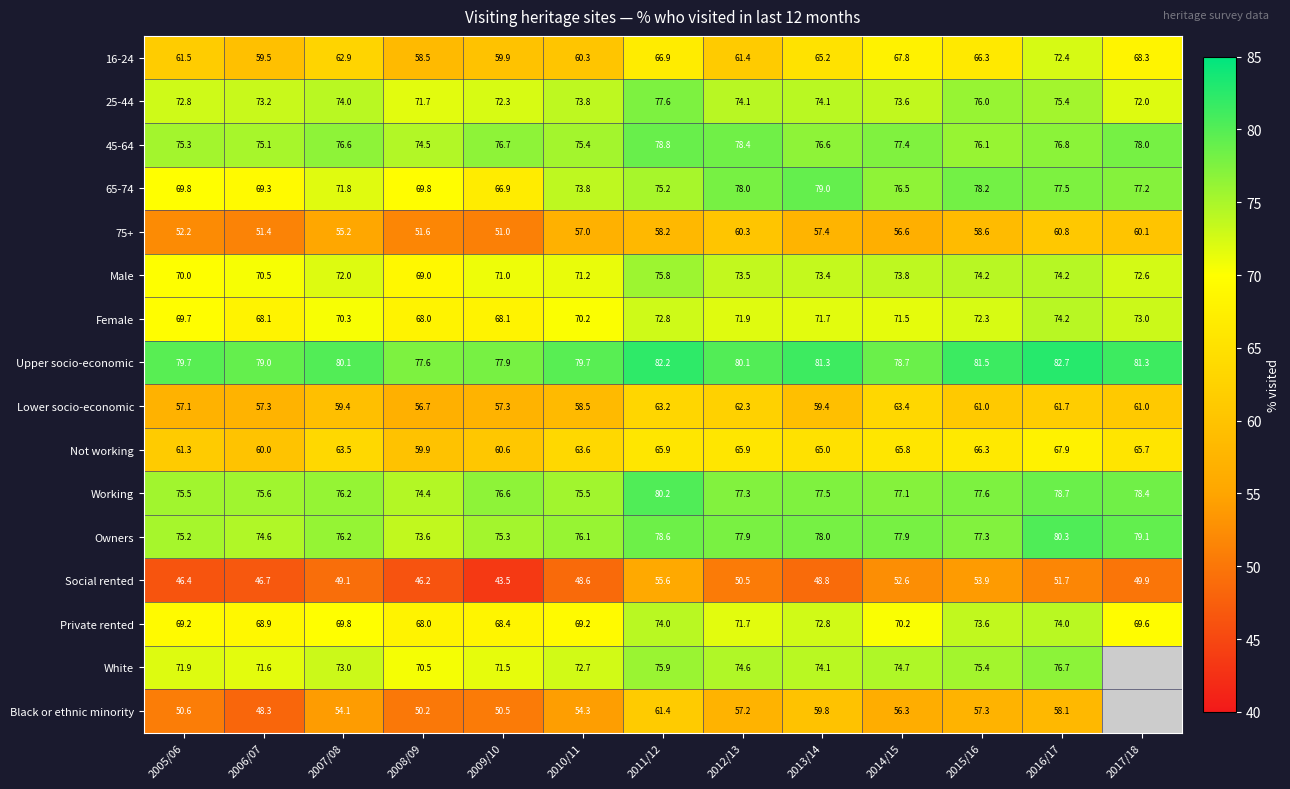

Is it true that Working equals 115.4 at 2009/10?

False